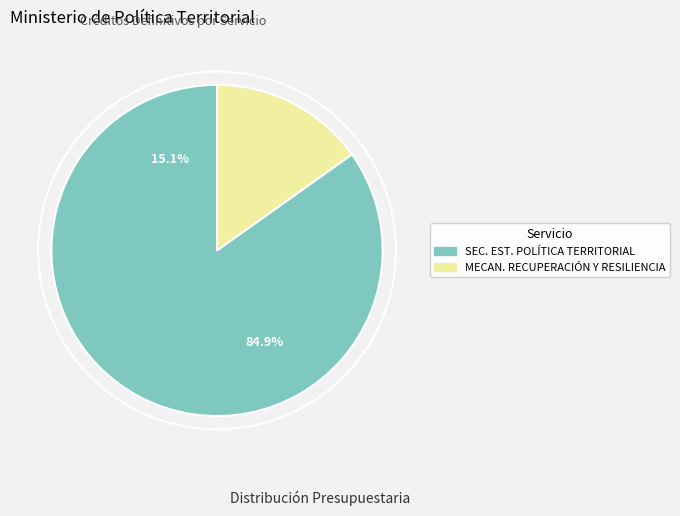

Which has a higher value, MECANISMO DE RECUPERACIÓN Y RESILIENCIA or SECRETARÍA DE ESTADO DE POLÍTICA TERRITORIAL?

SECRETARÍA DE ESTADO DE POLÍTICA TERRITORIAL